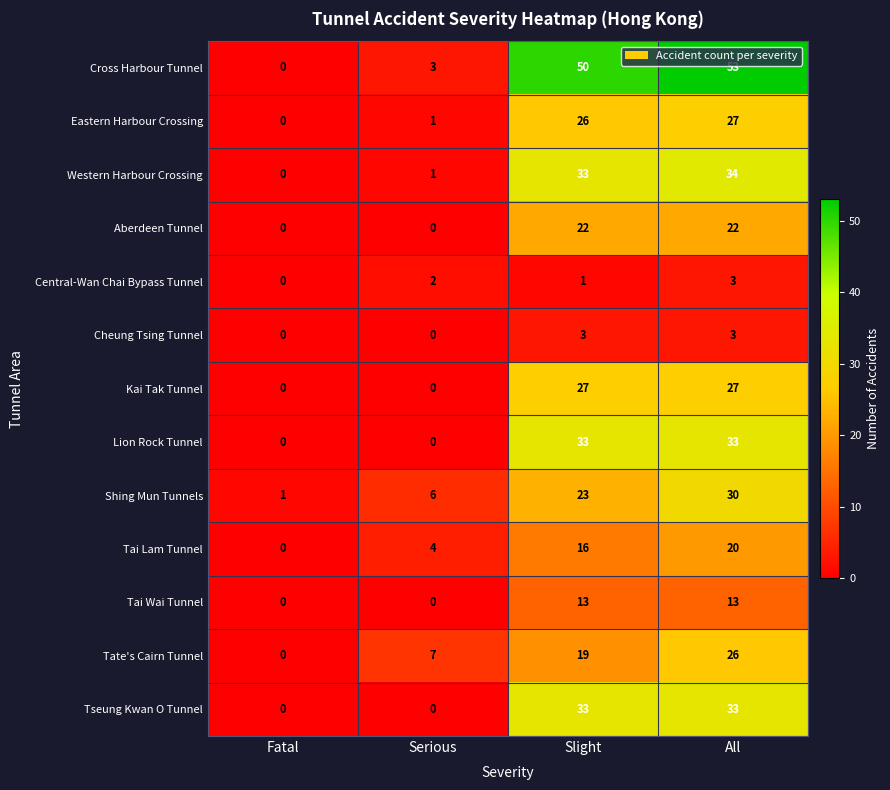

What value does the Eastern Harbour Crossing series have at Slight, to the nearest 5?

25